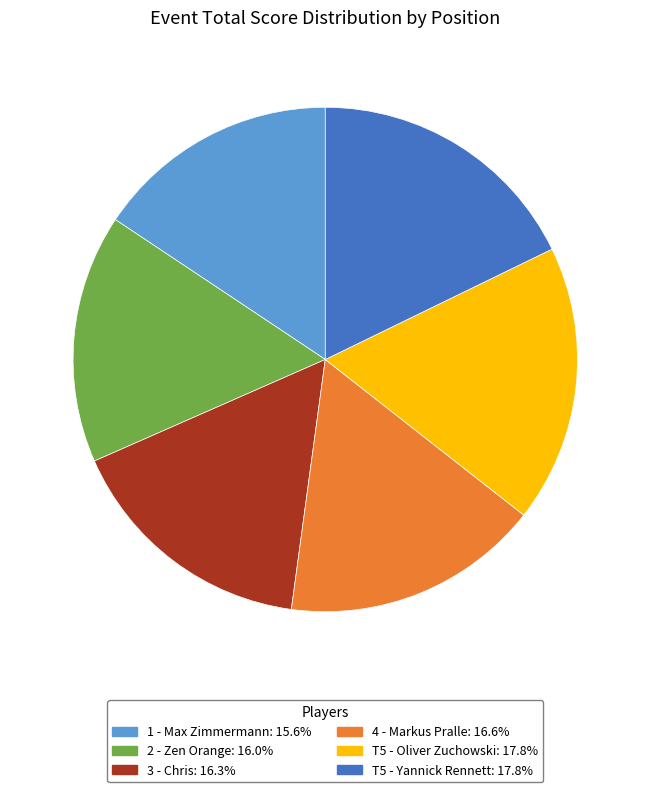

Is there a majority slice in this chart?

No